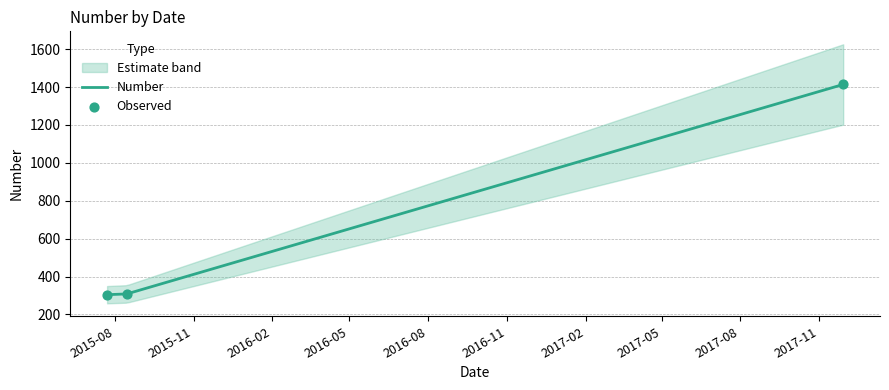

What is the ratio of the value at 2015-07-23 to the value at 2017-11-29?

0.2